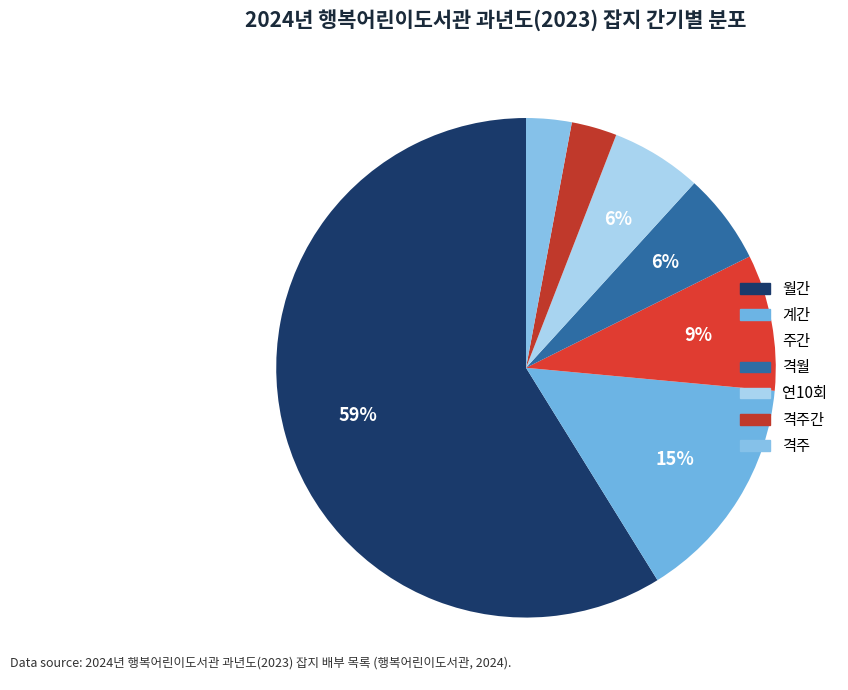

How many segments does this pie chart have?

7